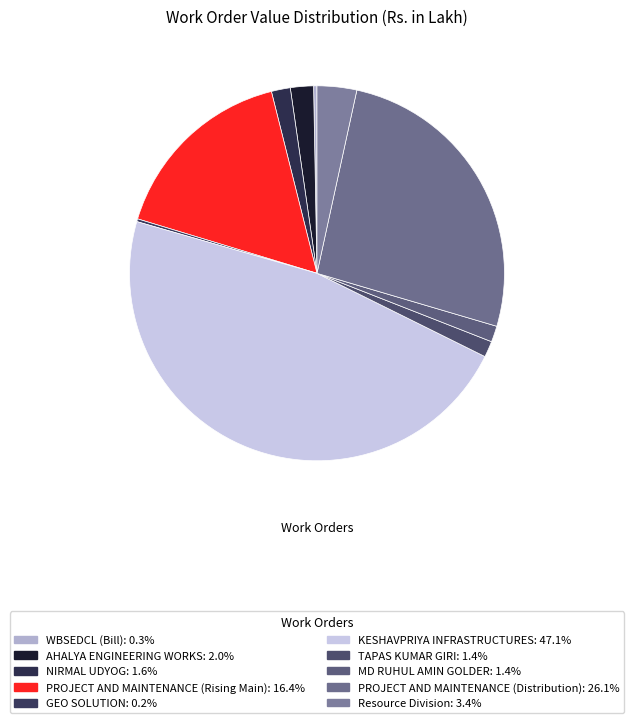

How many slices are in this pie chart?

10